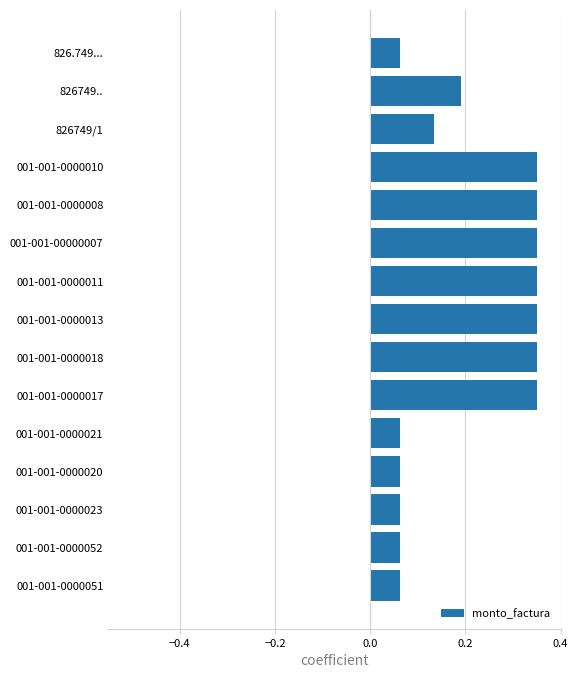

Does the chart contain any negative values?

No